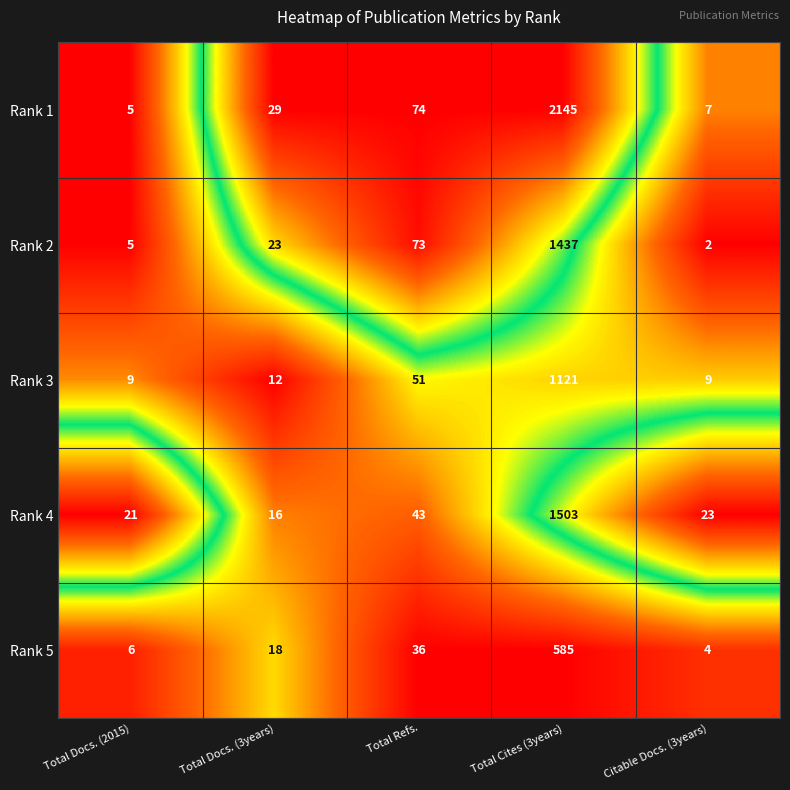

What is the sum of all Rank 3 values?

1202